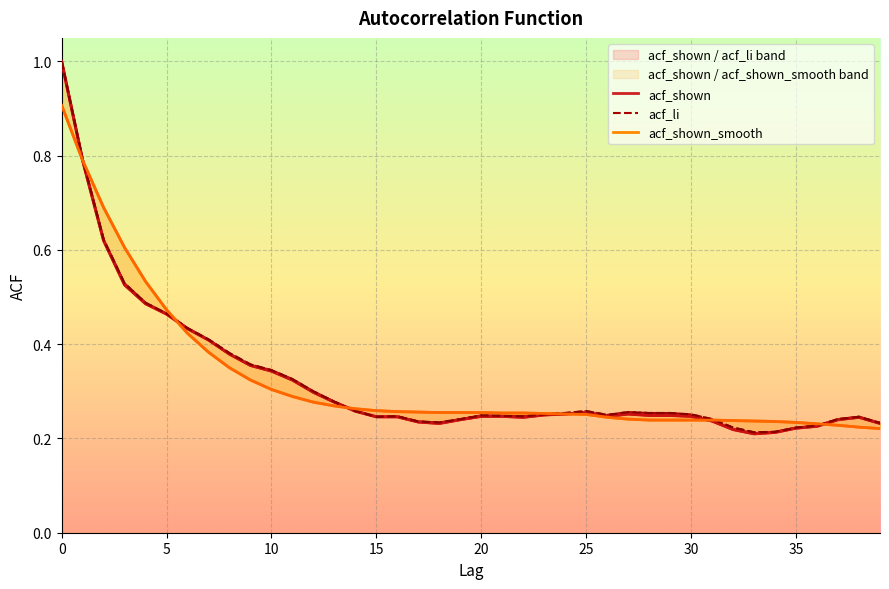

Rank the series by their maximum value, from highest to lowest.

acf_shown, acf_li, acf_shown_smooth